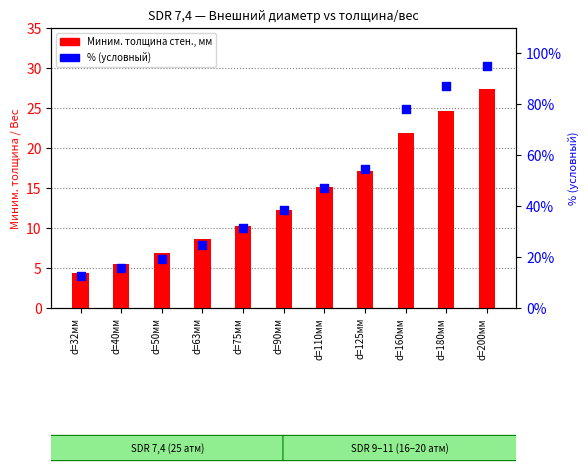

Which series has the largest Y range (max minus min)?

% (условный)